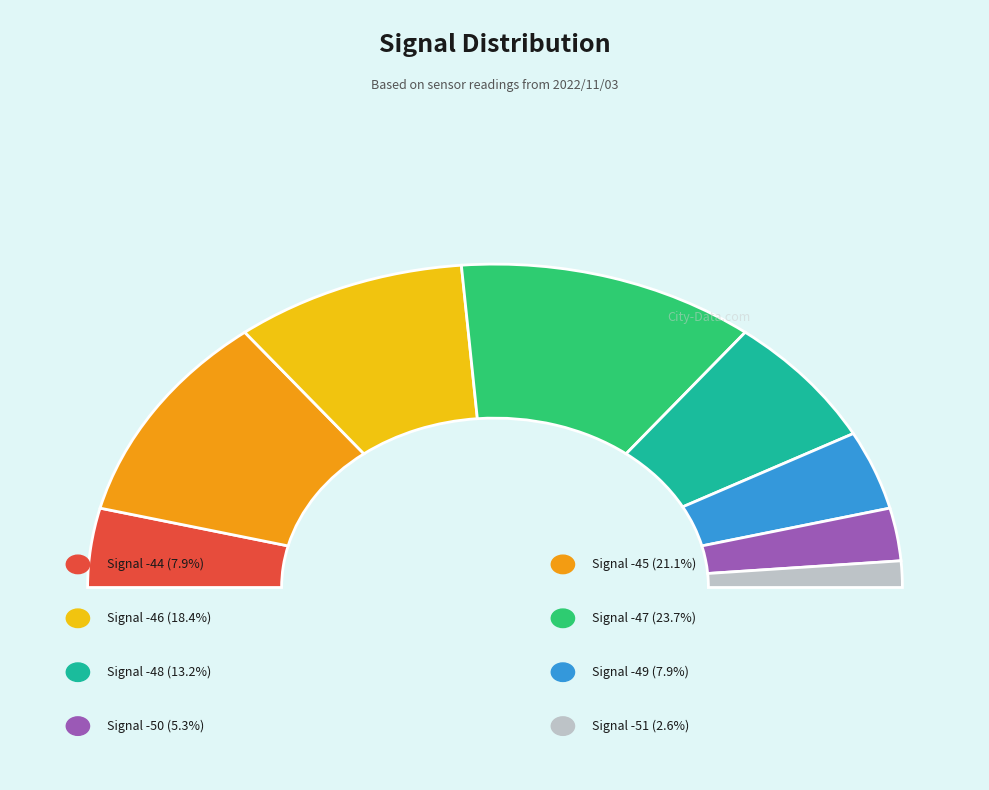

Approximately how many times larger is the value at -47 compared to -47?

1.0